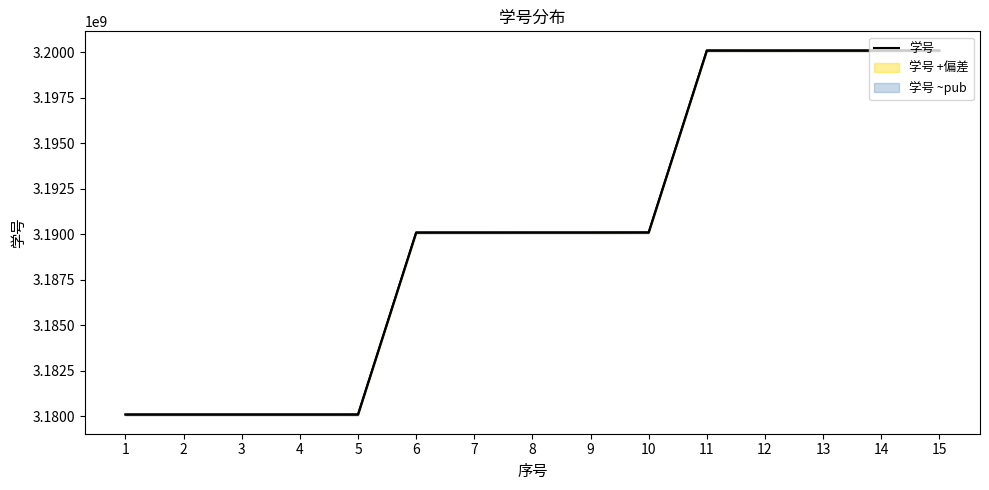

Count the number of categories in the chart.

15